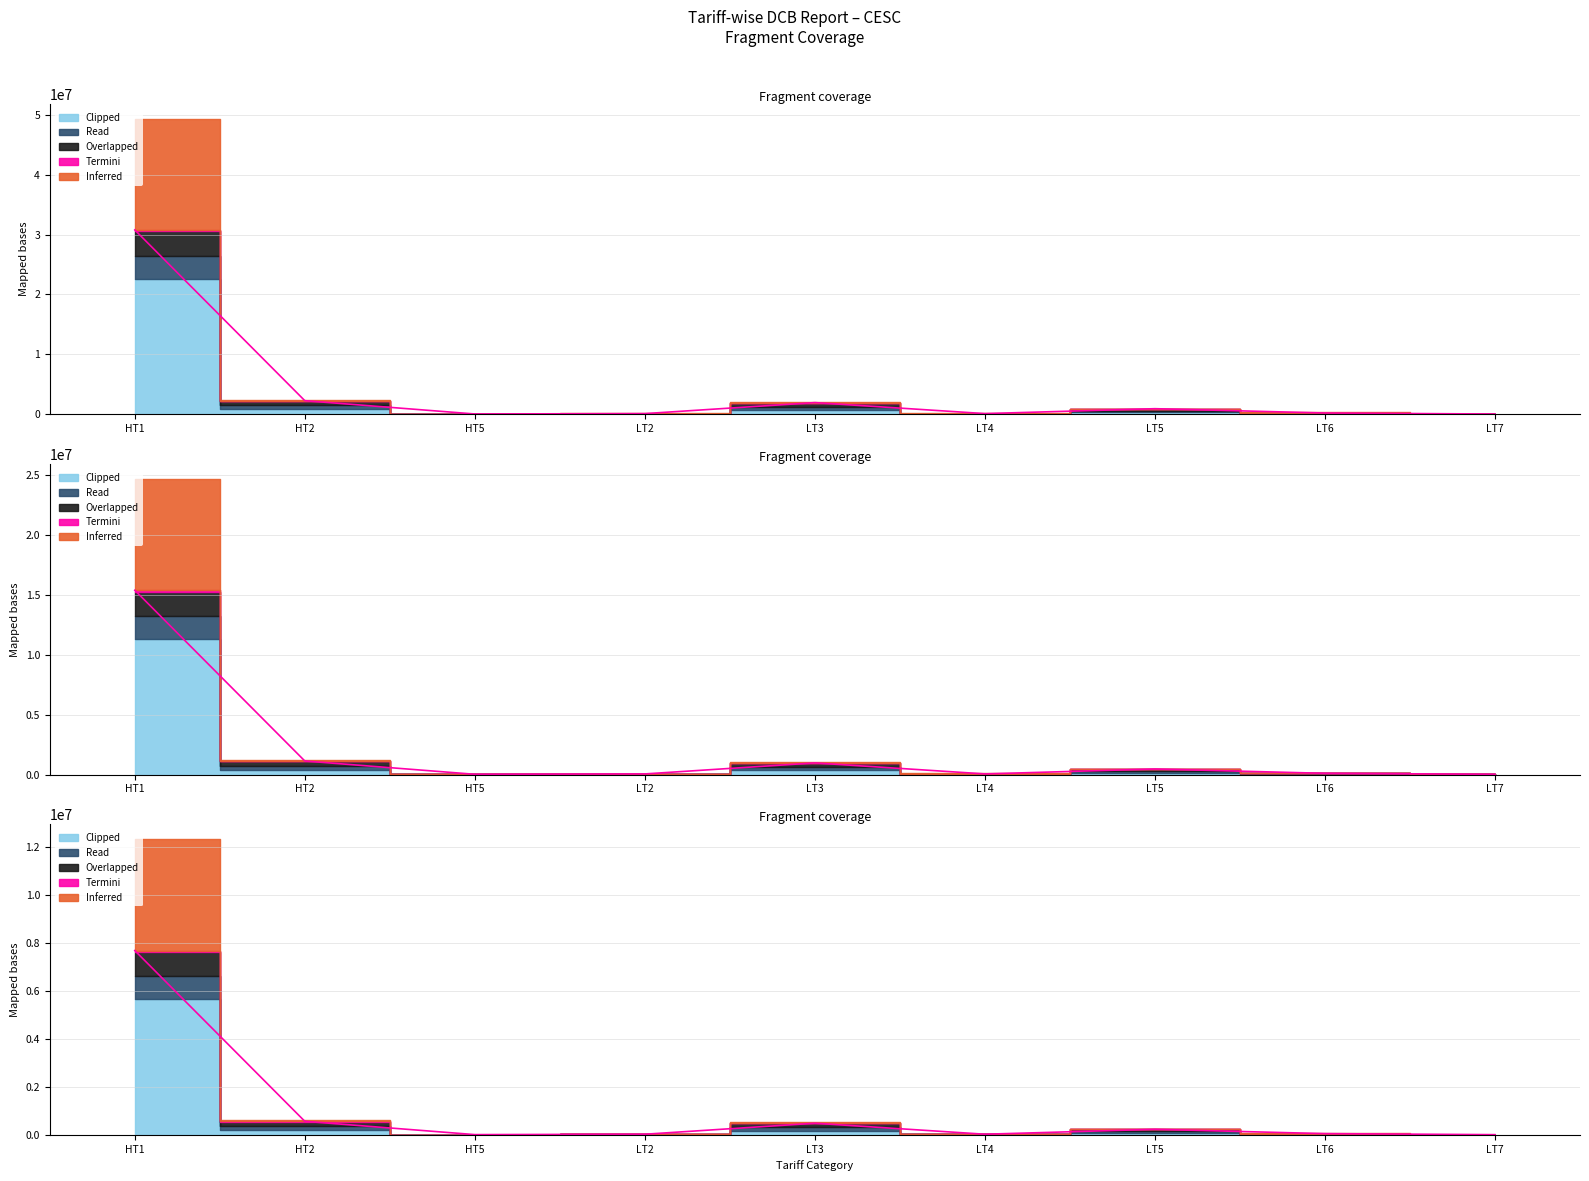

How many interior local peaks does the Overlapped series have?

2